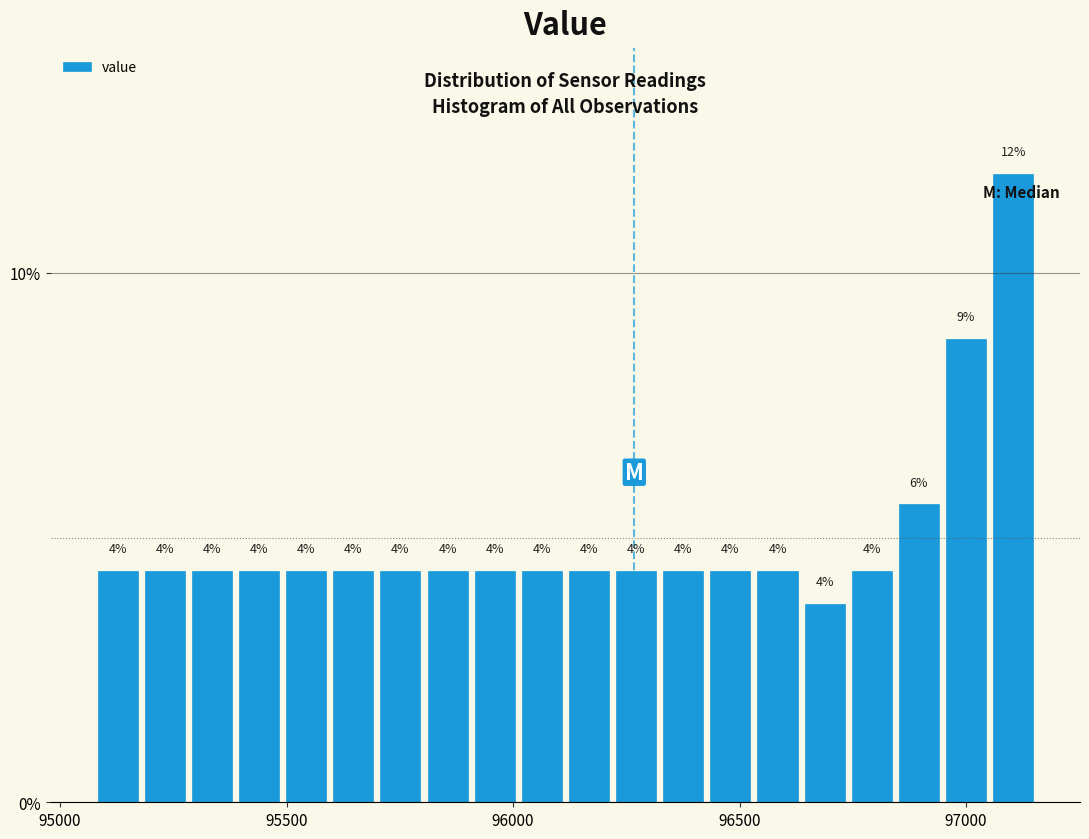

Around what value on the x-axis is the tallest bar? Give the approximate position of its centre, as read against the axis.

97100